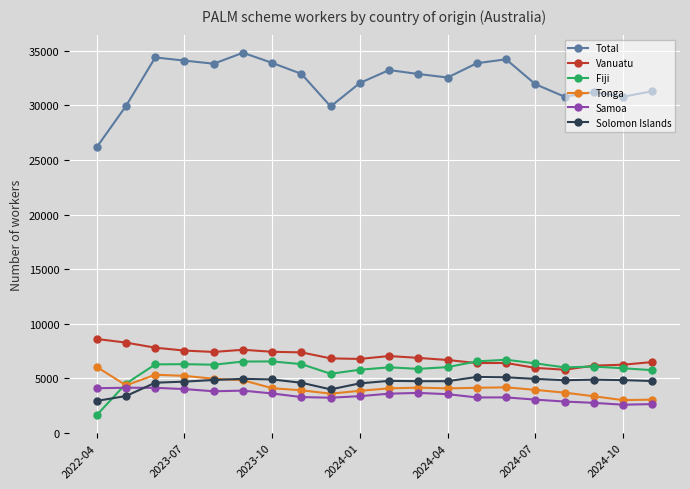

Which series has the largest range (max minus min)?

Total